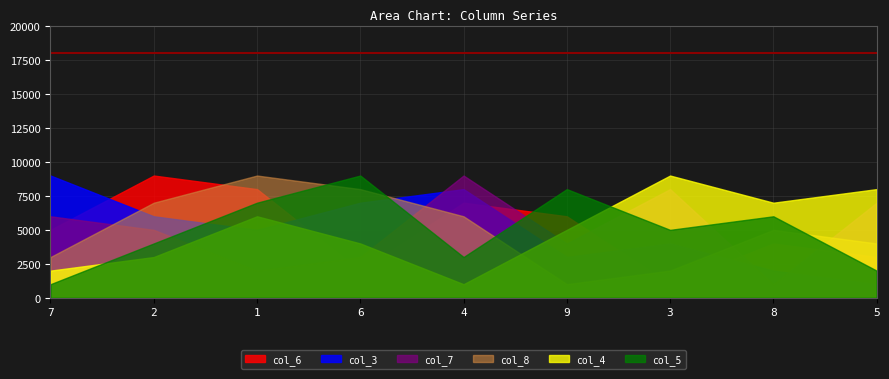

After their last crossing, which series has the higher values: col_8 or col_6?

col_8